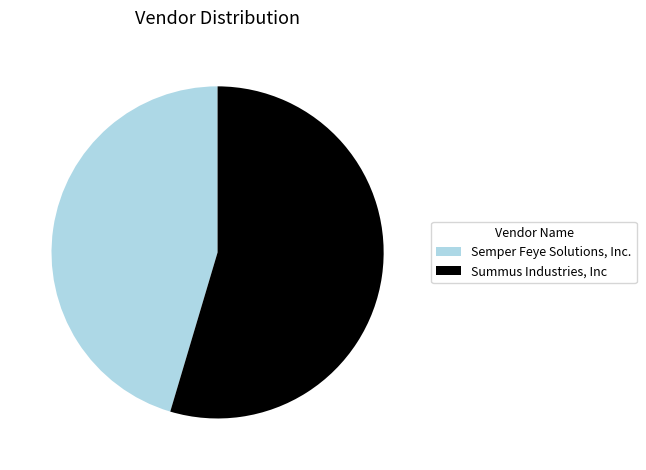

Between Summus Industries, Inc and Semper Feye Solutions, Inc., which is larger?

Summus Industries, Inc